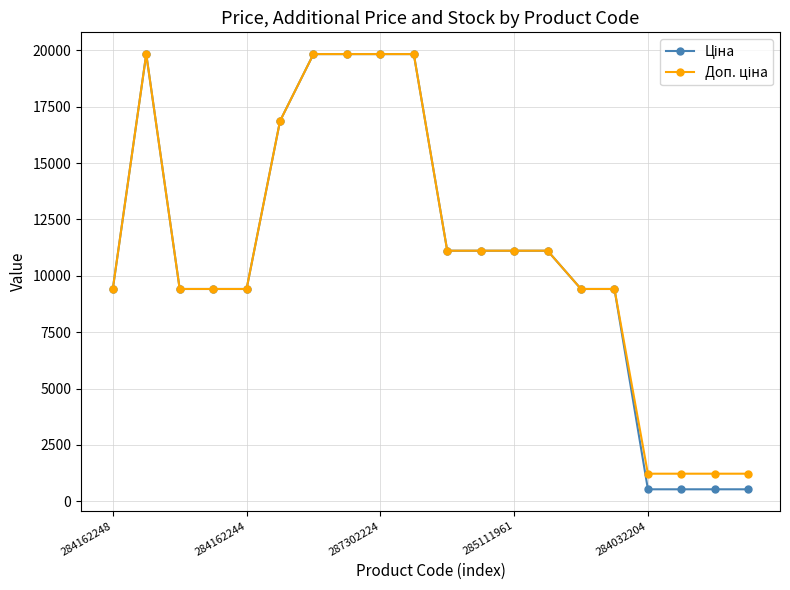

At how many categories does at least one series exceed 11780?

6